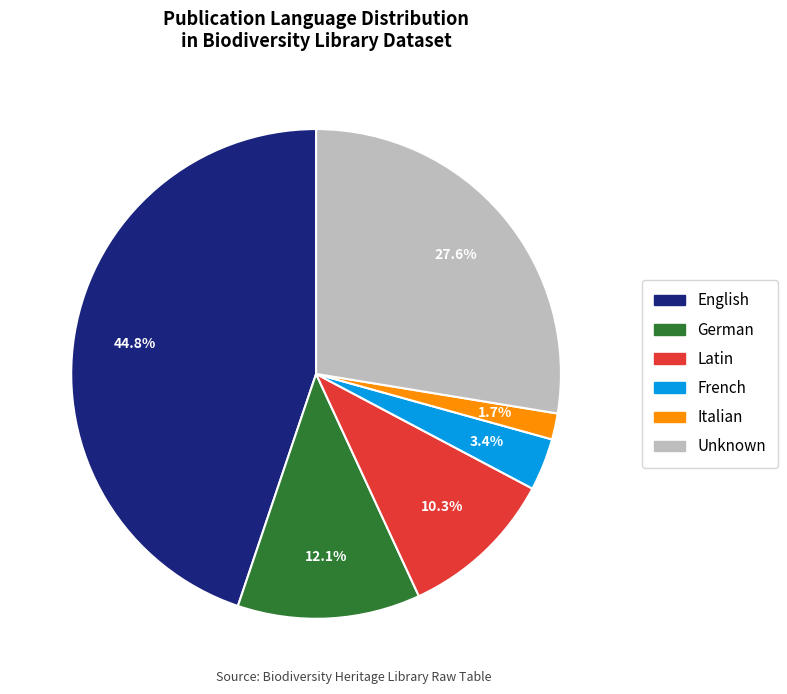

Is there a majority slice in this chart?

No